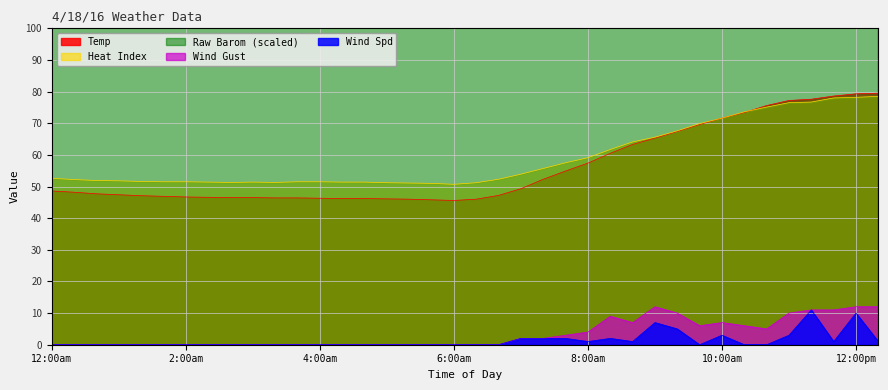

The Temp series shows 71.7 at 12:00am. True or false?

False